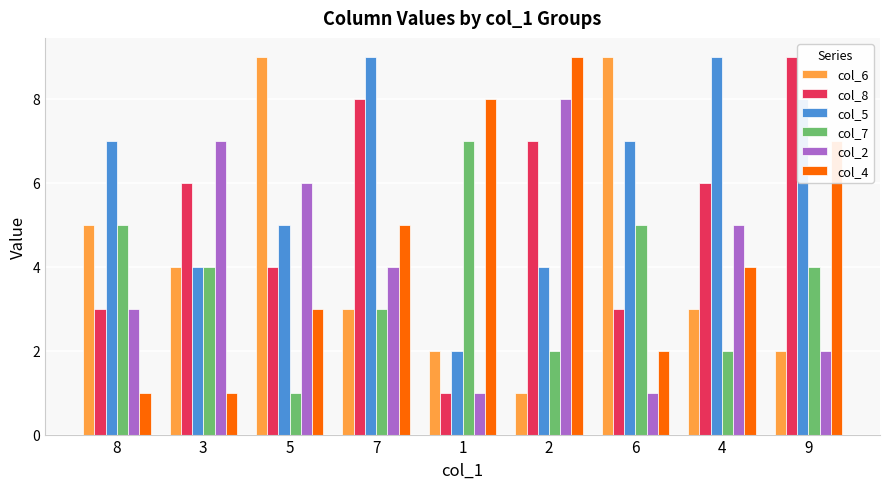

At 2, list the series in order from largest to smallest.

col_4, col_2, col_8, col_5, col_7, col_6